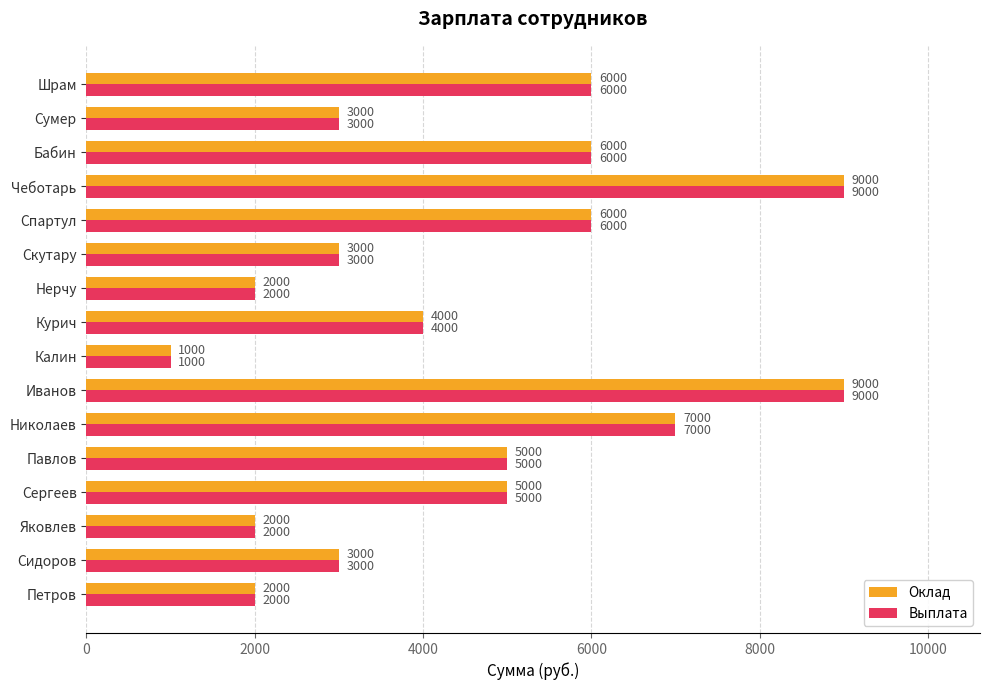

What is the approximate value of Выплата at Иванов, to the nearest 10?

9000